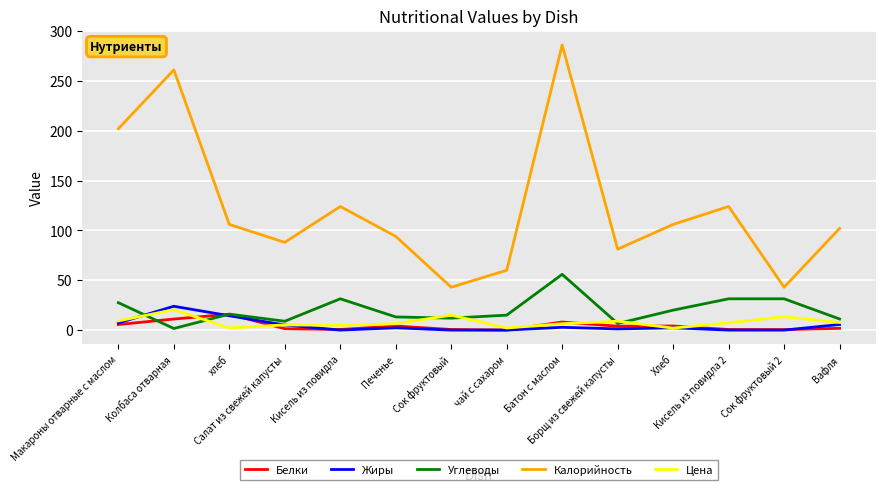

What is the difference between the maximum and minimum values in the Калорийность series?

243.0